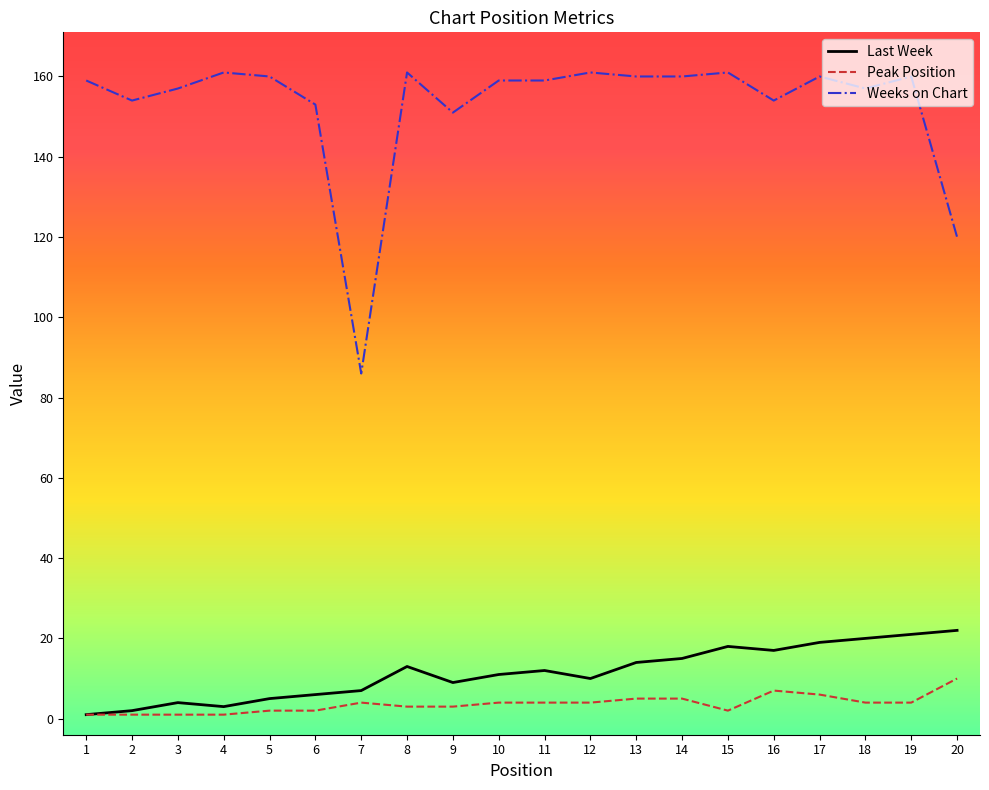

List the series in order of their peak value, highest first.

Weeks on Chart, Last Week, Peak Position